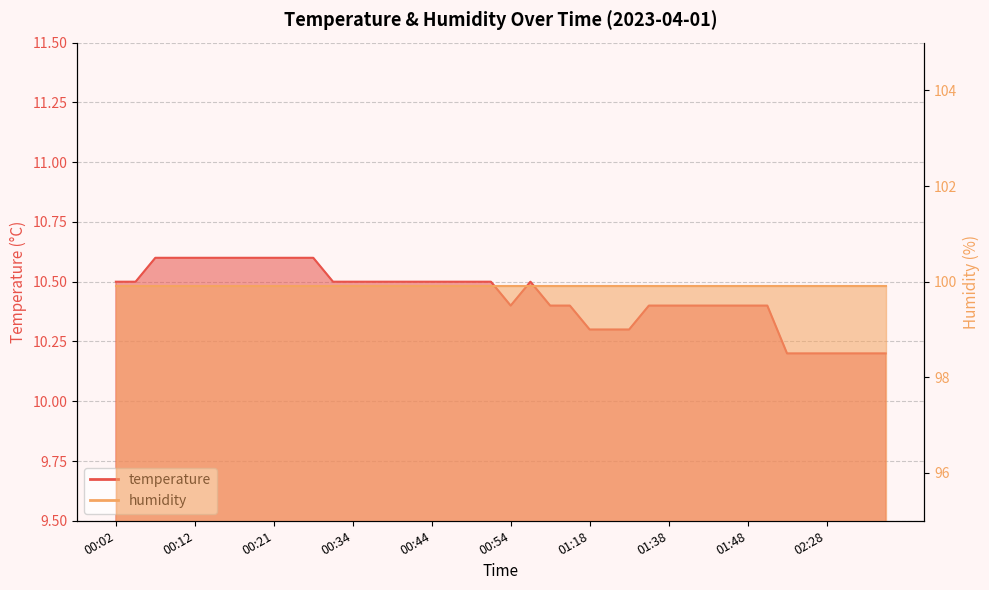

What is the sum of all values?

417.5